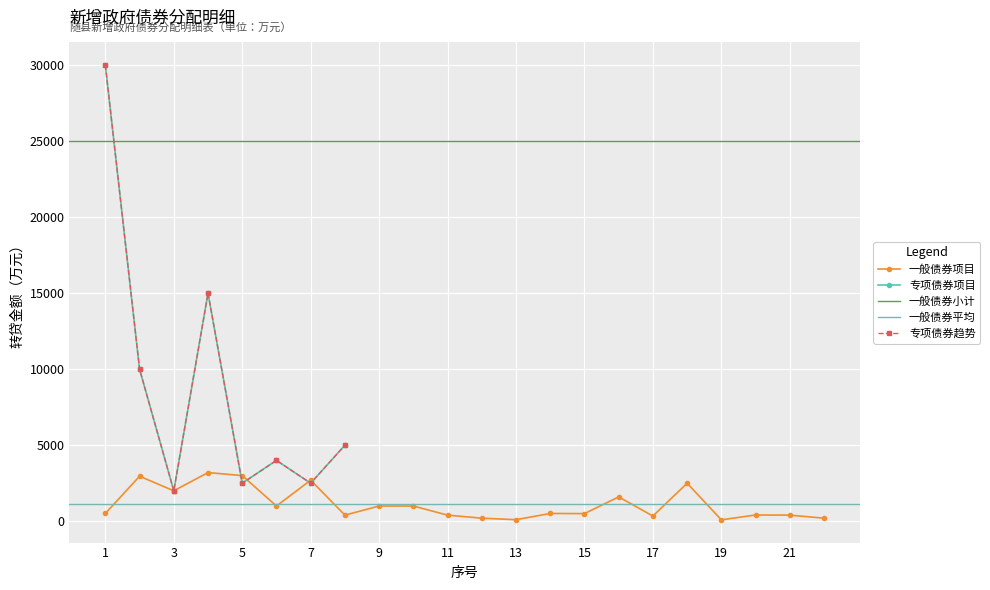

List the labels in order of value, largest first.

4, 5, 2, 7, 18, 3, 16, 6, 9, 10, 14, 1, 15, 20, 8, 11, 21, 17, 12, 22, 13, 19